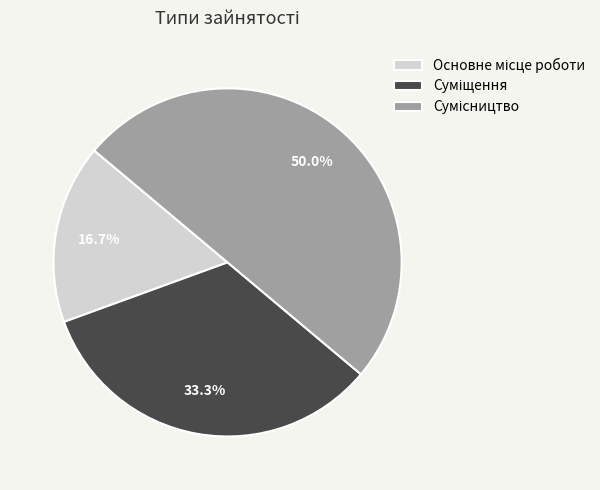

What is the smallest slice in the pie chart?

Основне місце роботи